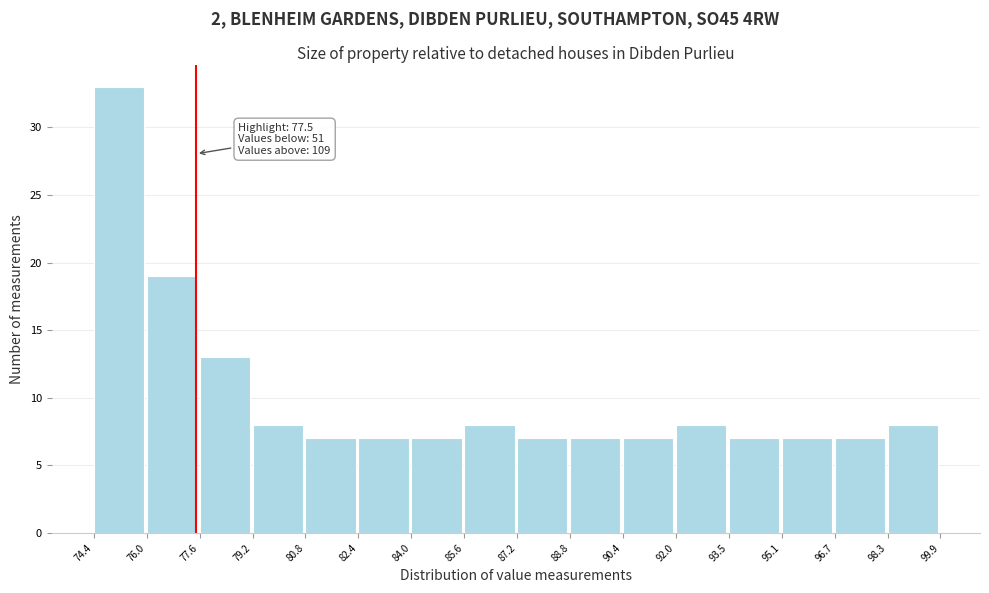

Which range on the x-axis has the tallest bar?

74.4 to 76.0